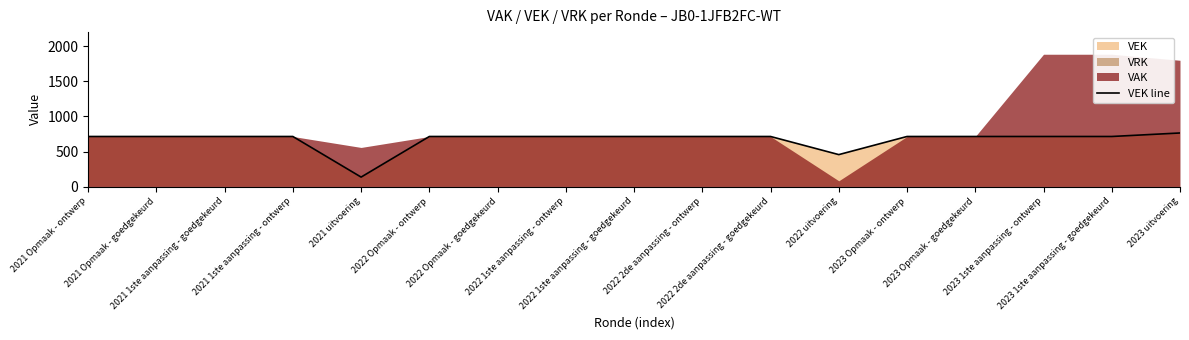

Which has a higher value, 2022 1ste aanpassing - goedgekeurd or 2023 Opmaak - goedgekeurd?

2022 1ste aanpassing - goedgekeurd